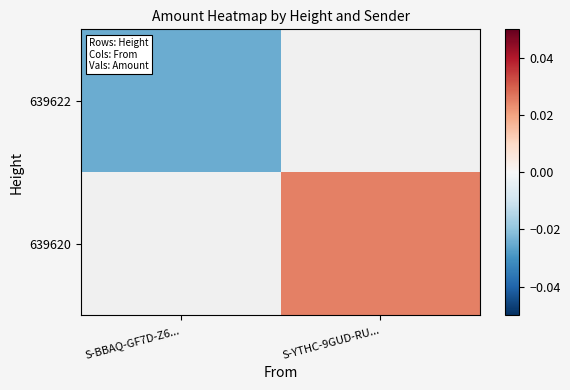

How many categories are shown in the chart?

2